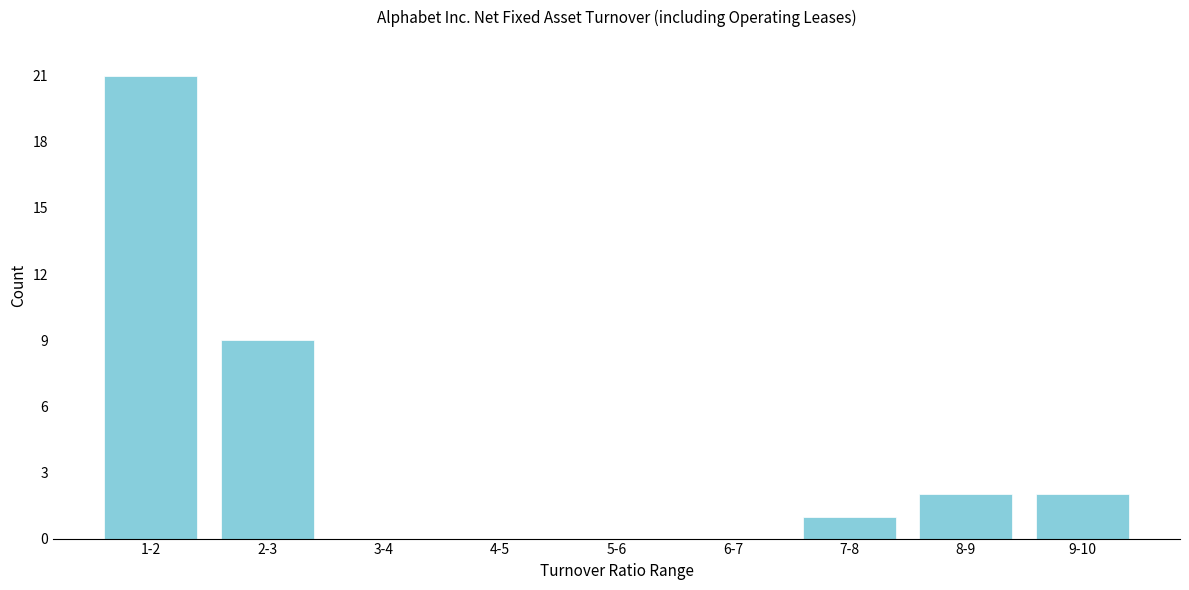

Reading right to left, extract all data points from this chart.

9-10=2	8-9=2	7-8=1	6-7=0	5-6=0	4-5=0	3-4=0	2-3=9	1-2=21